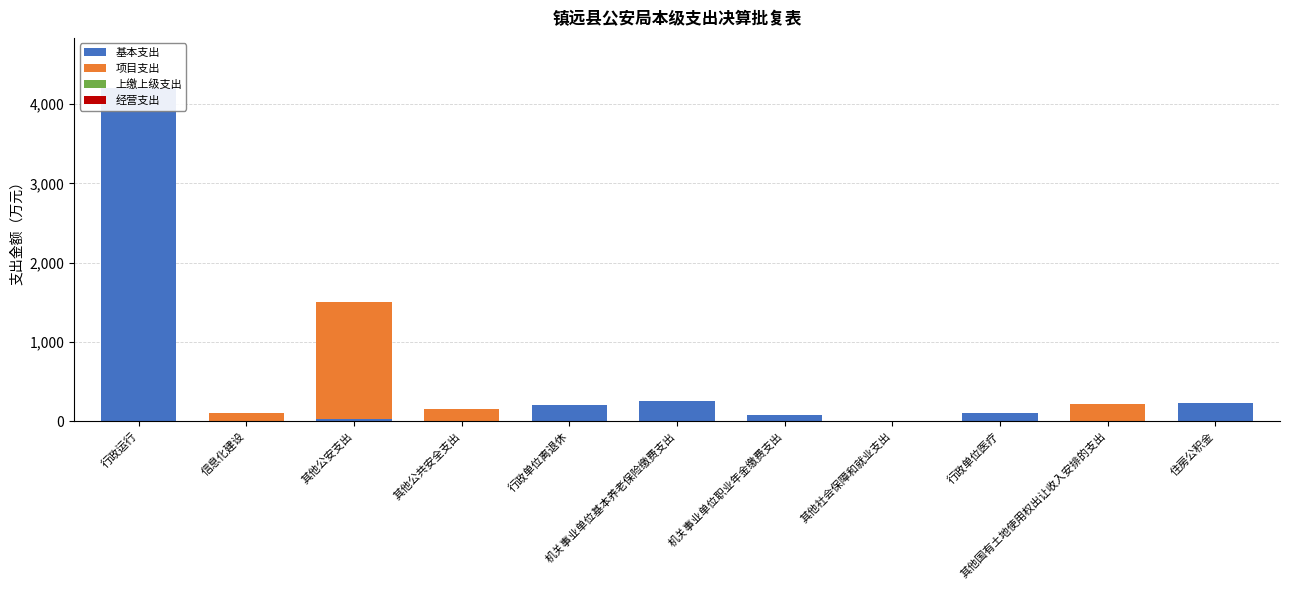

At which category is the sum across all series the highest?

行政运行